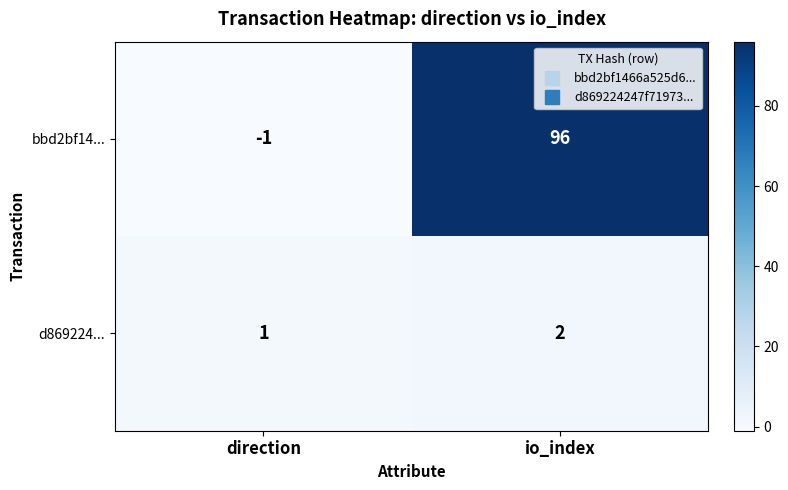

Which series changed the most between direction and io_index?

bbd2bf14...